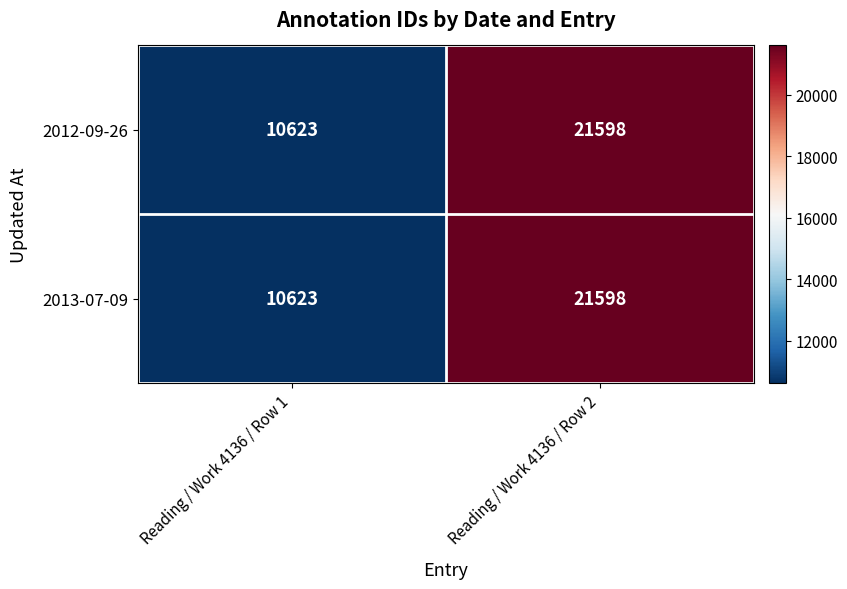

True or false: 2012-09-26 has a value of 21598 at Reading / Work 4136 / Row 2.

True